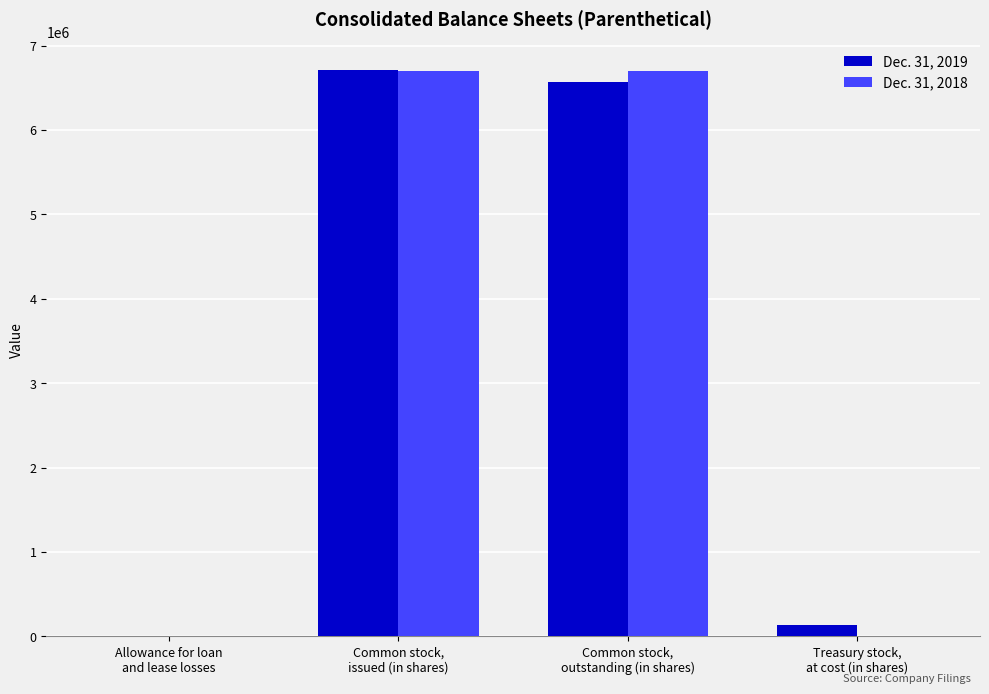

What is the maximum value shown in the chart?

6706742